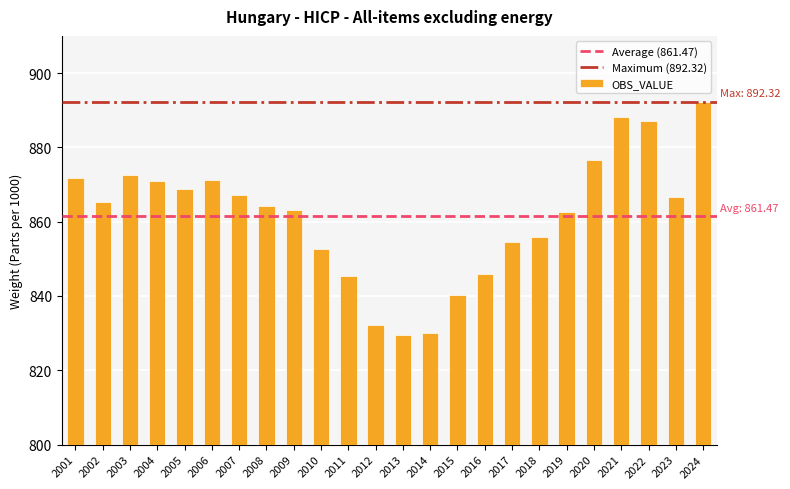

How many bars are there in total?

24